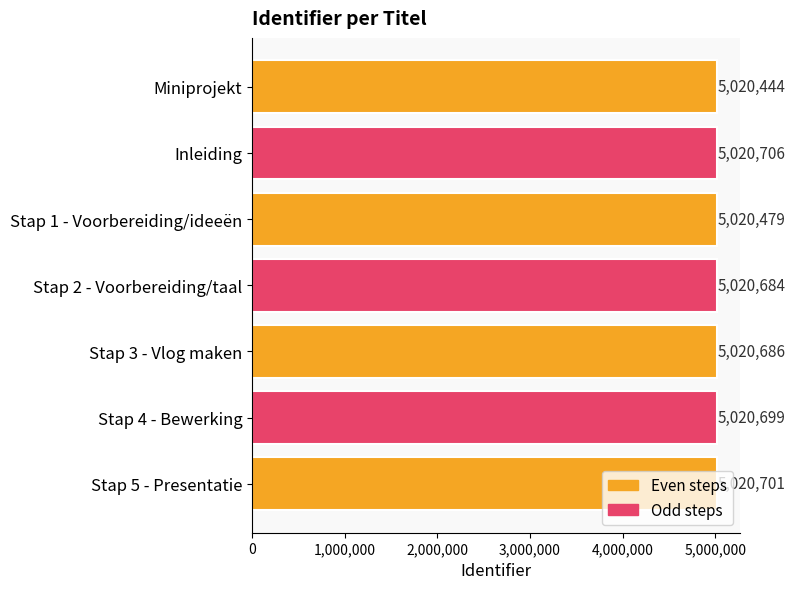

Between Miniprojekt and Stap 2 - Voorbereiding/taal, which is larger?

Stap 2 - Voorbereiding/taal